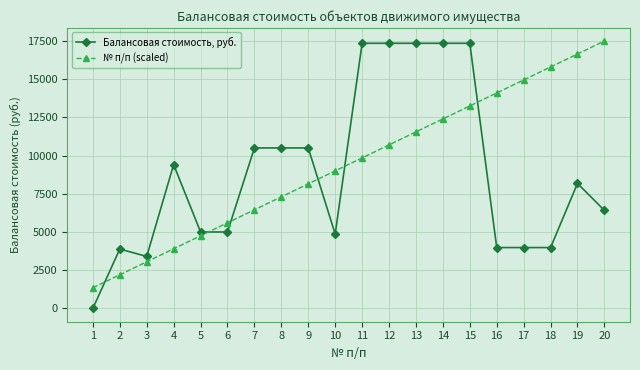

Count the number of categories in the chart.

20